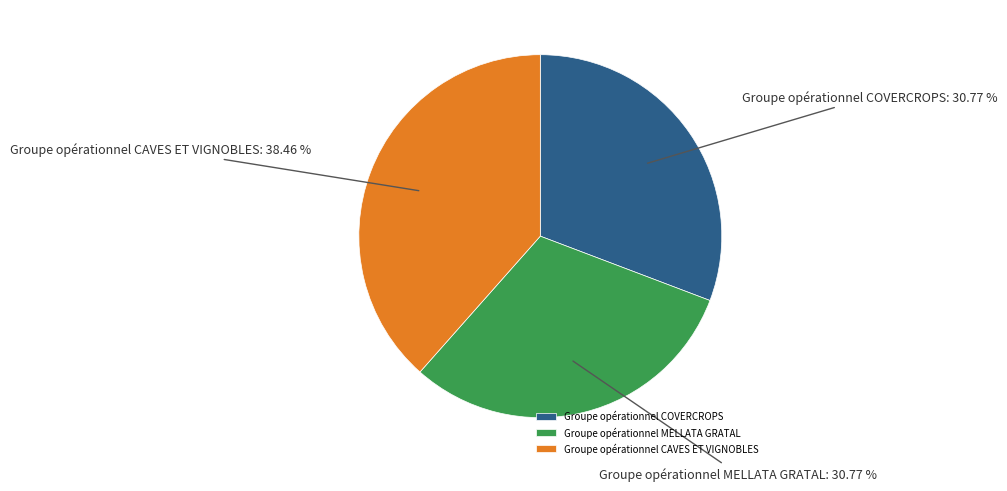

To the nearest percent, what is the difference between the Groupe opérationnel CAVES ET VIGNOBLES and Groupe opérationnel COVERCROPS slice percentages?

8%